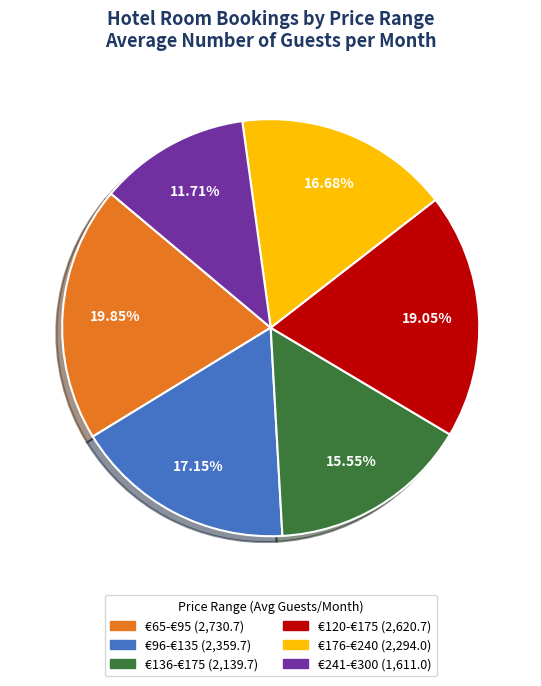

Does €136-€175 represent more than half of the total?

No